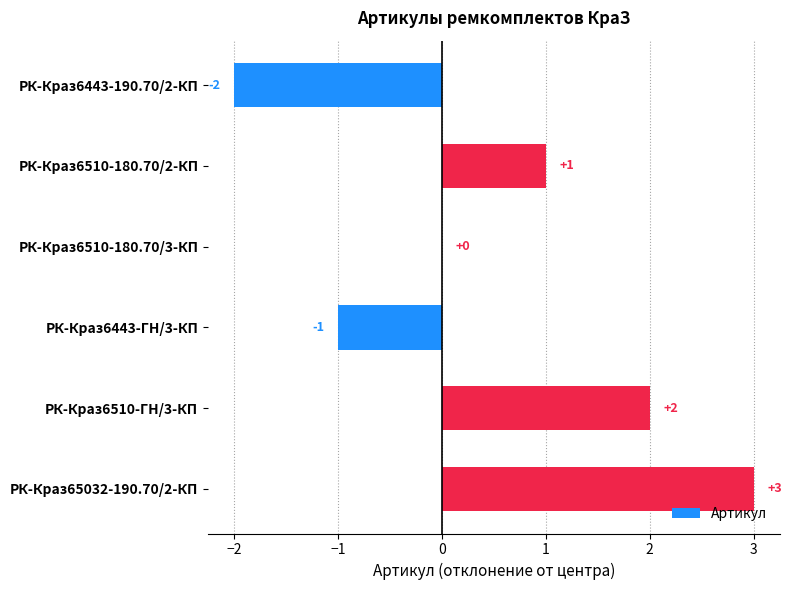

Is it true that the value at РК-Краз6443-ГН/3-КП is -1?

True